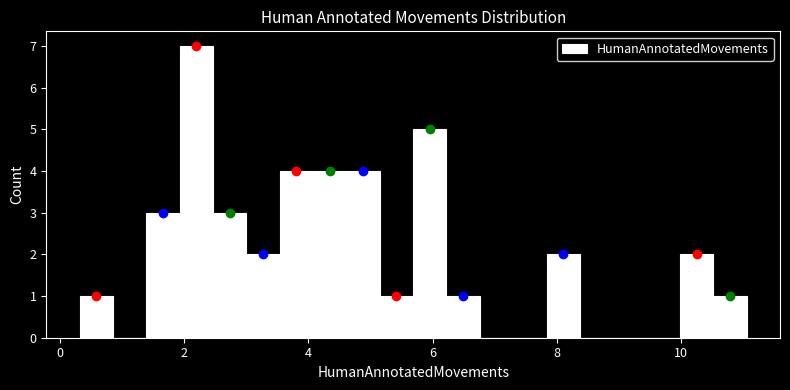

Read against the x-axis, roughly where is the centre of the tallest bar?

2.2